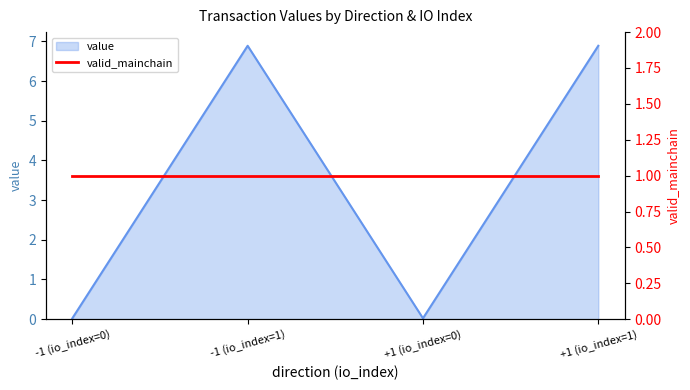

Rank the categories by value from lowest to highest.

-1 (io_index=0), +1 (io_index=0), -1 (io_index=1), +1 (io_index=1)